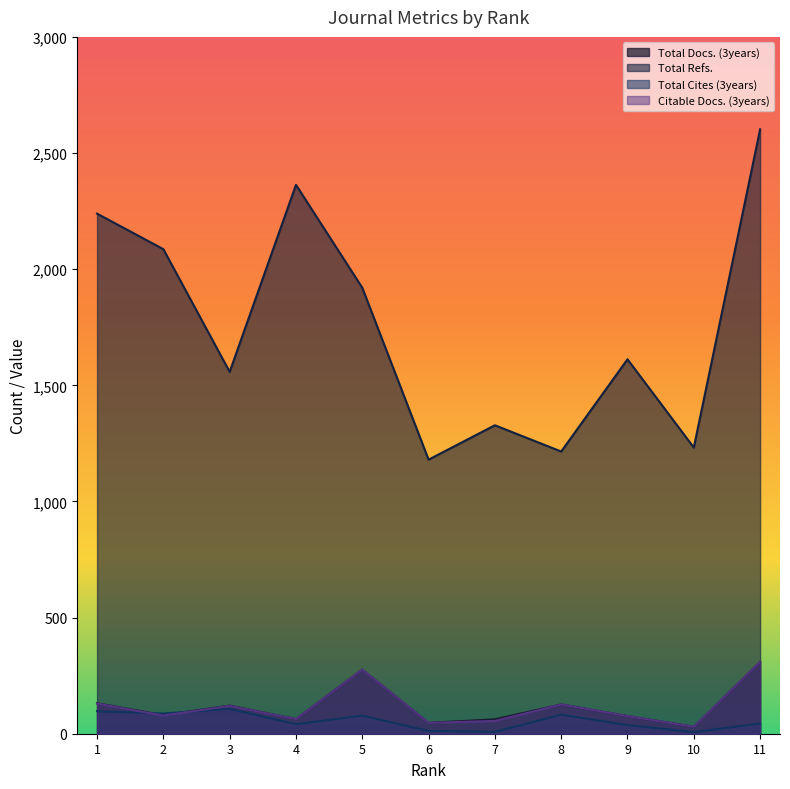

Does the chart display data point markers on the line(s)?

No